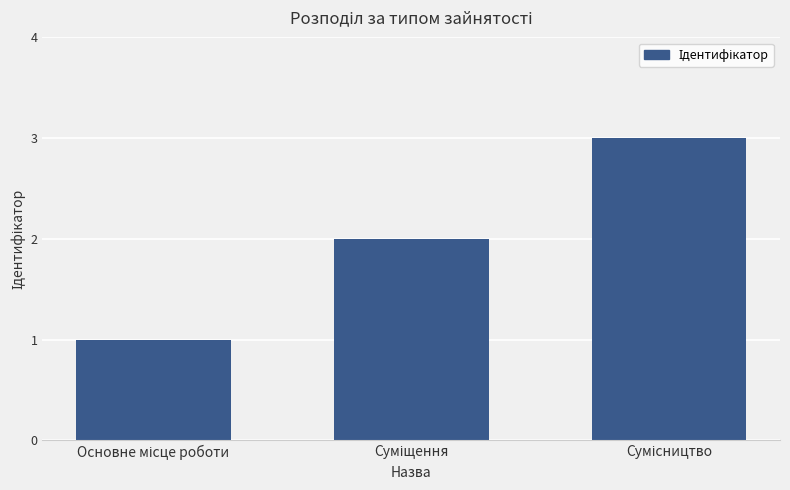

What is the maximum value shown in the chart?

3